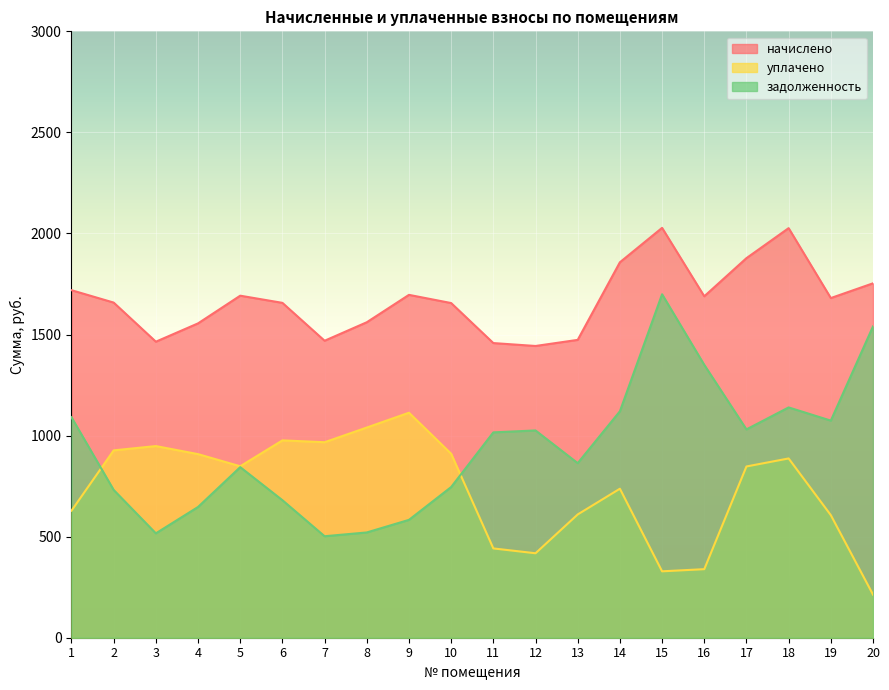

Which series has the largest total across all categories?

начислено